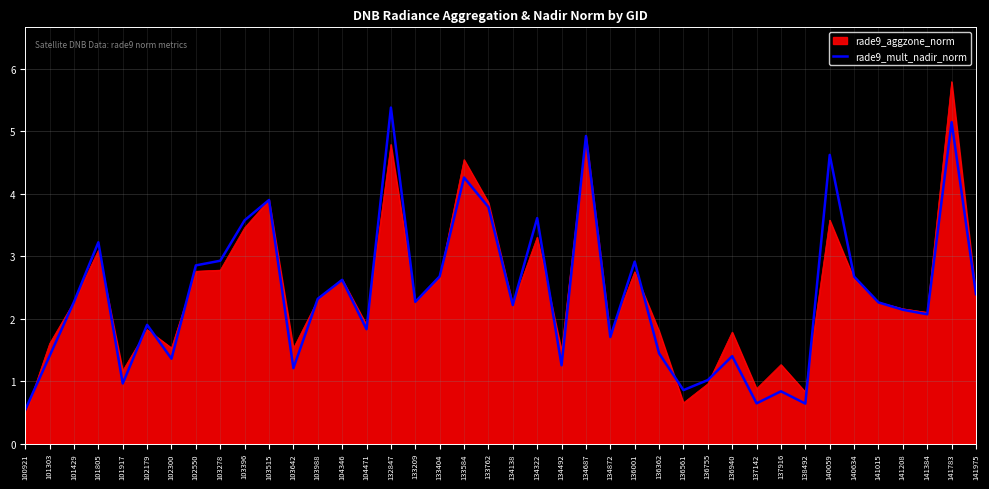

True or false: rade9_aggzone_norm has a value of 1.2 at 101917.

True